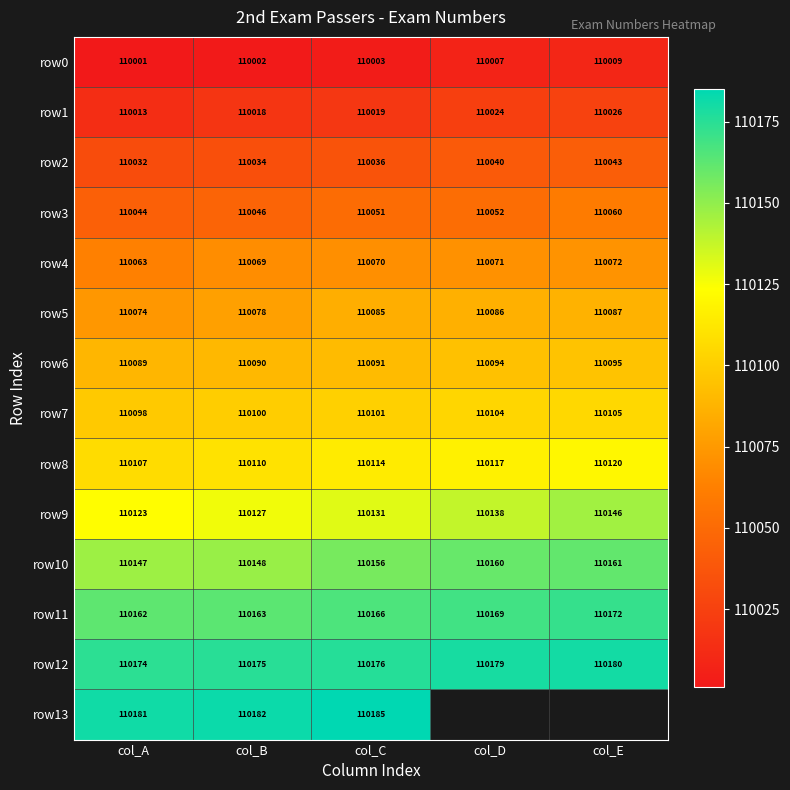

At which label is row11 closest to 110167?

col_C